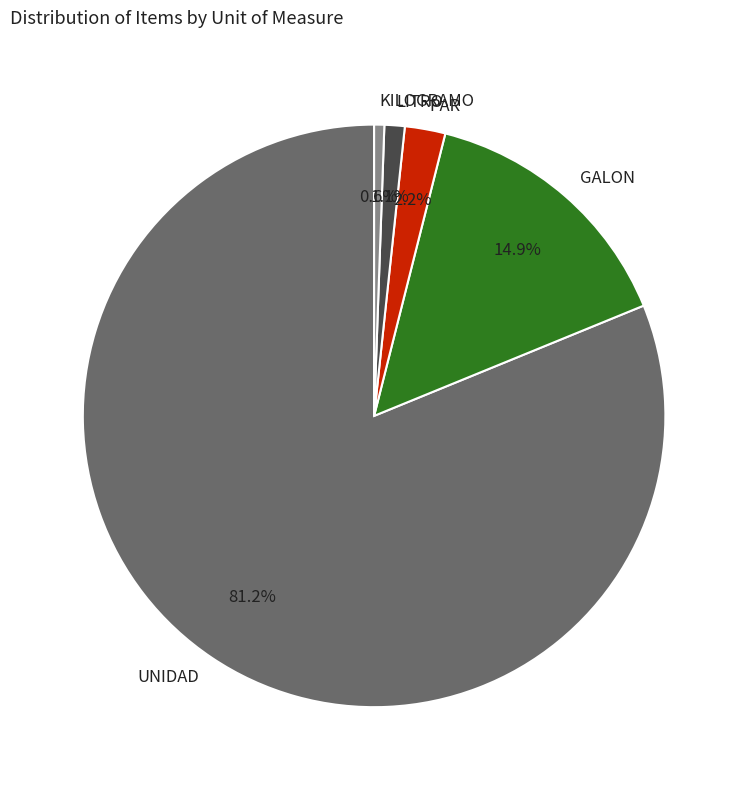

Does UNIDAD account for over 50% of the chart?

Yes